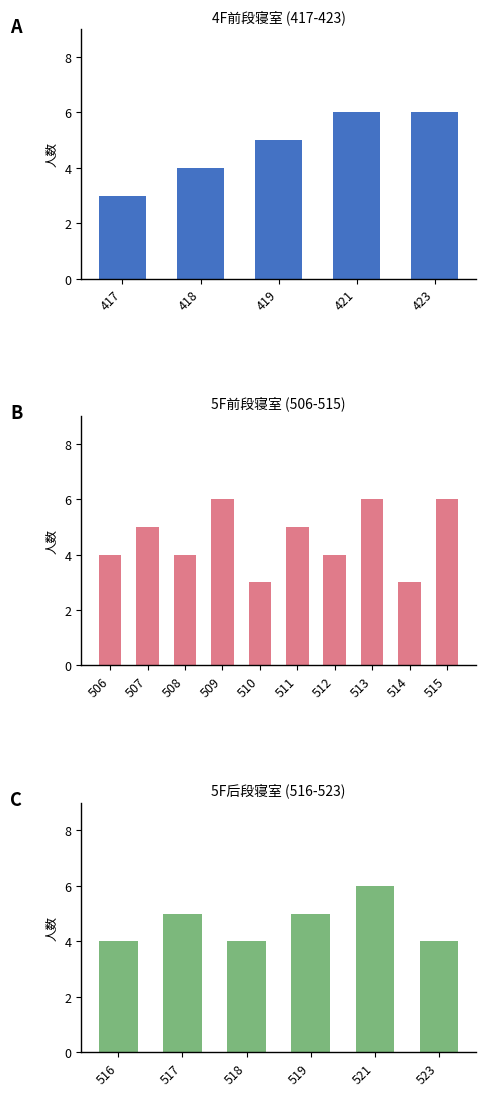

The chart shows a value of 6 at 421. True or false?

True